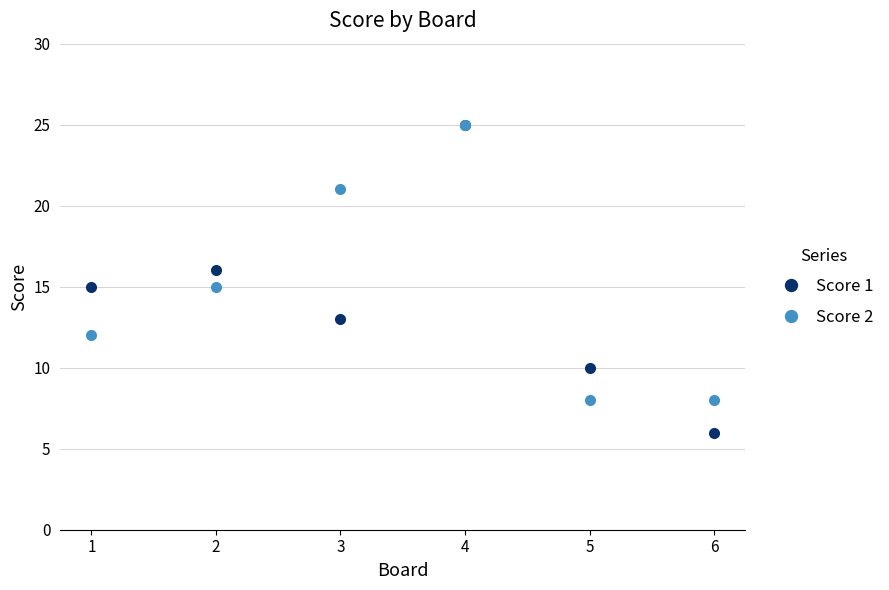

At which category does the chart reach its minimum across all series?

6